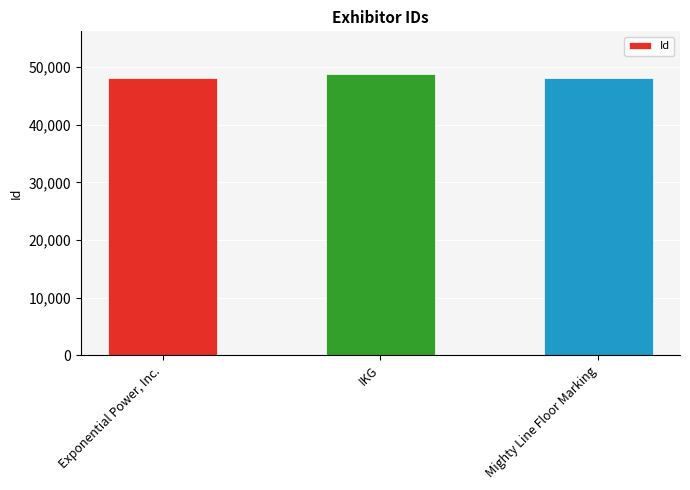

What is the maximum value shown in the chart?

48882